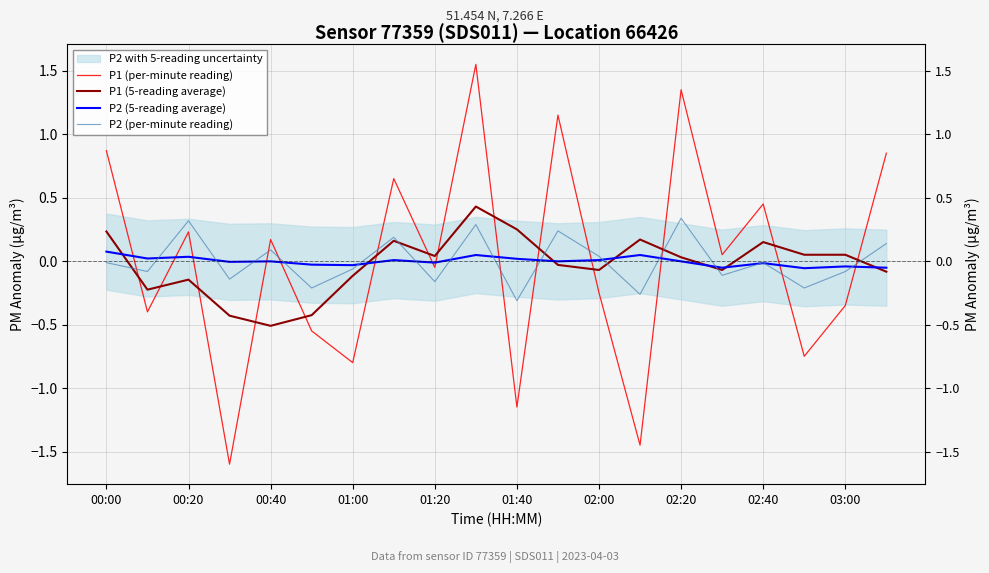

List the series in order of their peak value, lowest first.

P2 (5-reading average), P2 (per-minute reading), P1 (5-reading average), P1 (per-minute reading)